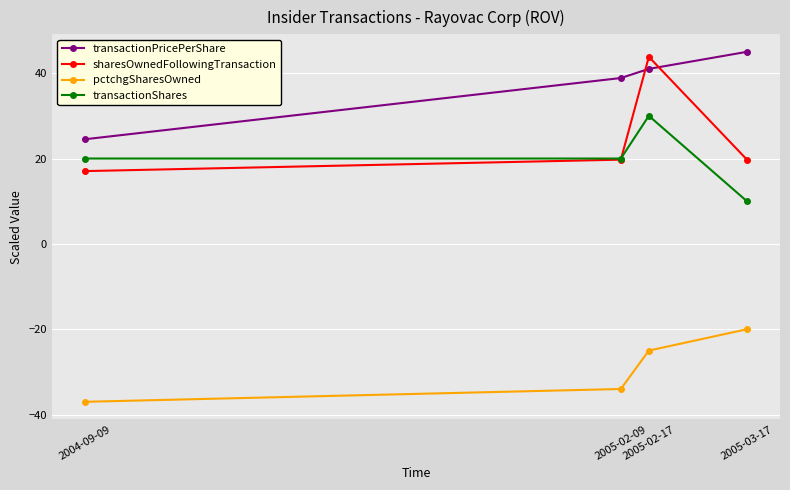

At which label does pctchgSharesOwned first exceed -25?

2005-03-17